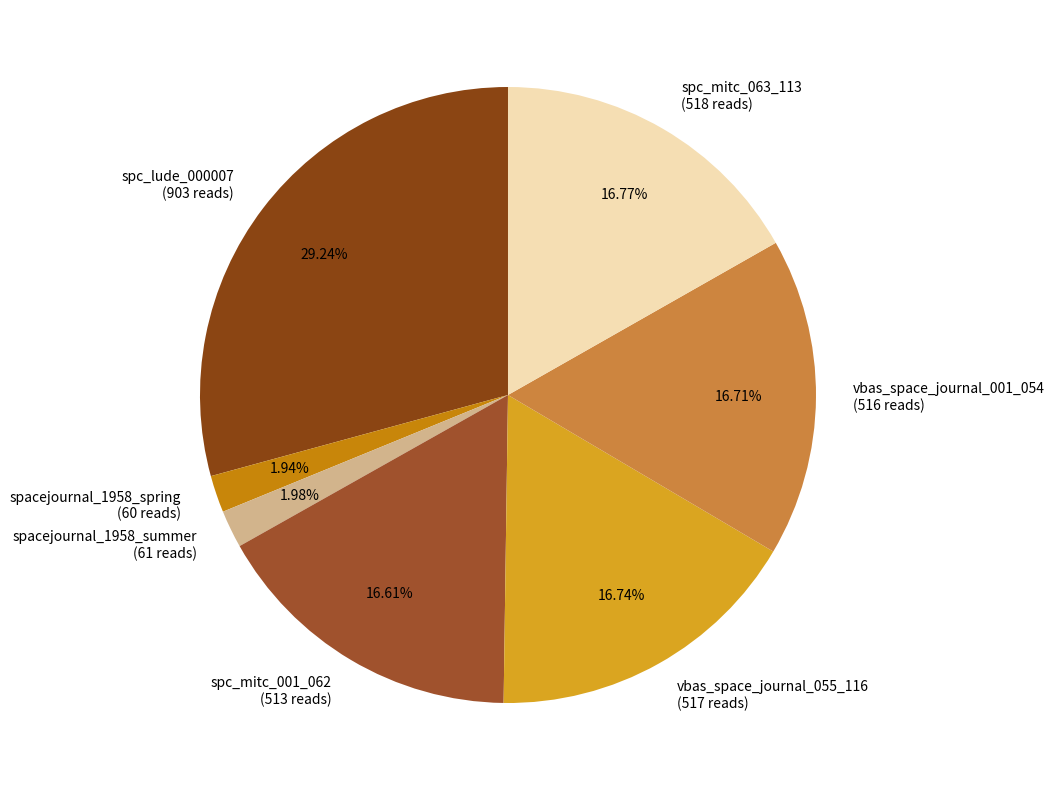

How many slices are in this pie chart?

7